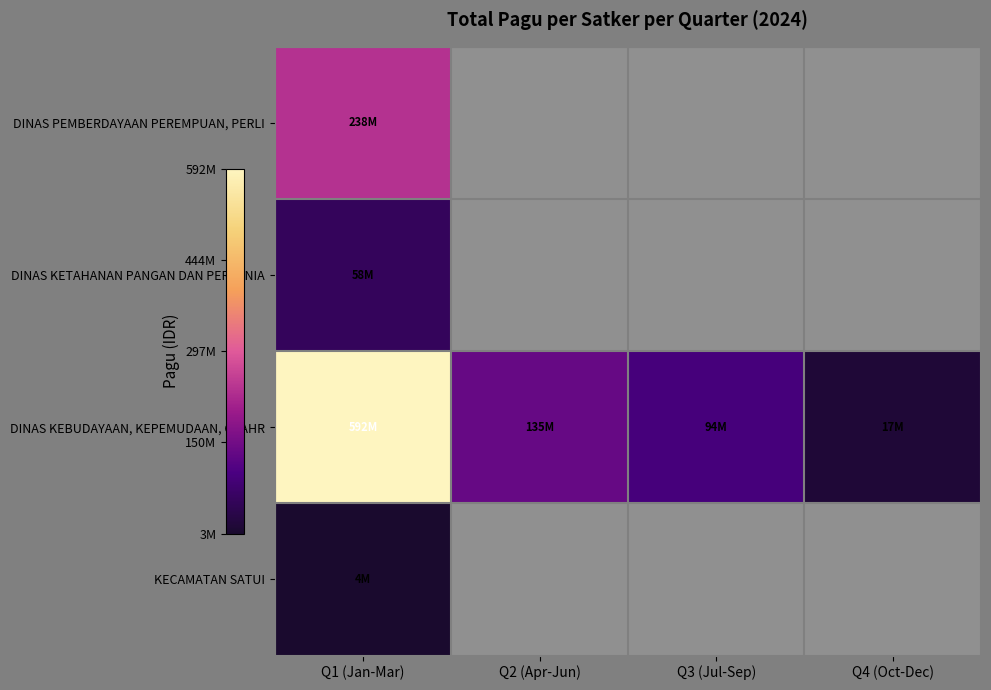

List the series in order of their peak value, highest first.

DINAS KEBUDAYAAN, KEPEMUDAAN, OLAHR, DINAS PEMBERDAYAAN PEREMPUAN, PERLI, DINAS KETAHANAN PANGAN DAN PERTANIA, KECAMATAN SATUI